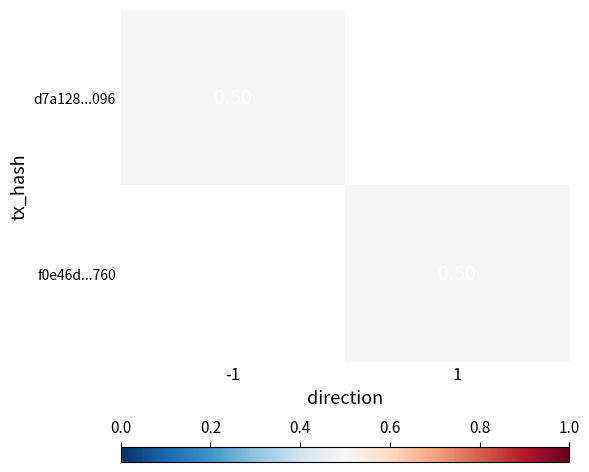

At which category does the chart reach its peak across all series?

-1